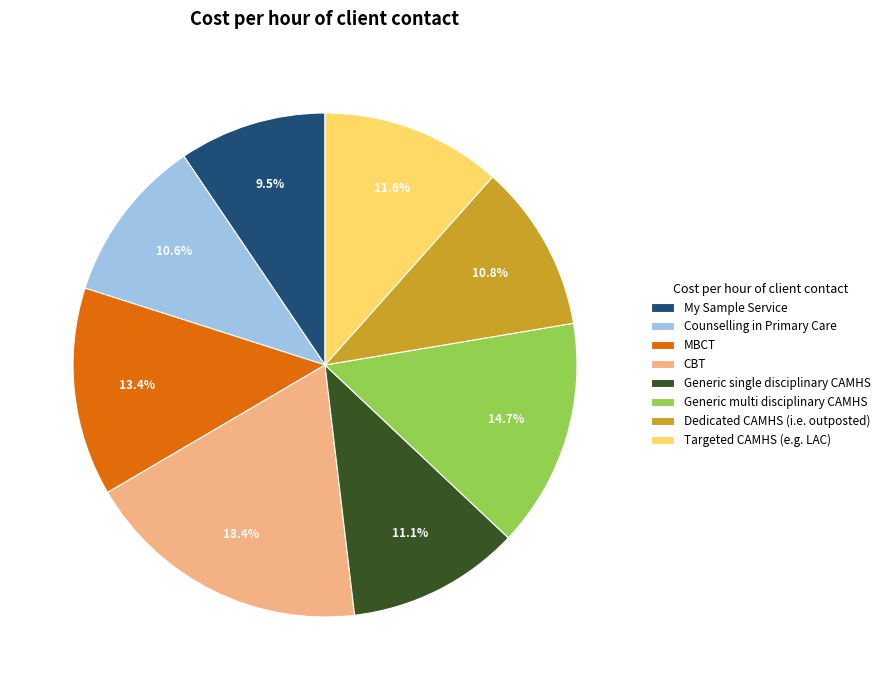

To the nearest percent, what is the combined percentage of CBT and Generic multi disciplinary CAMHS?

33%